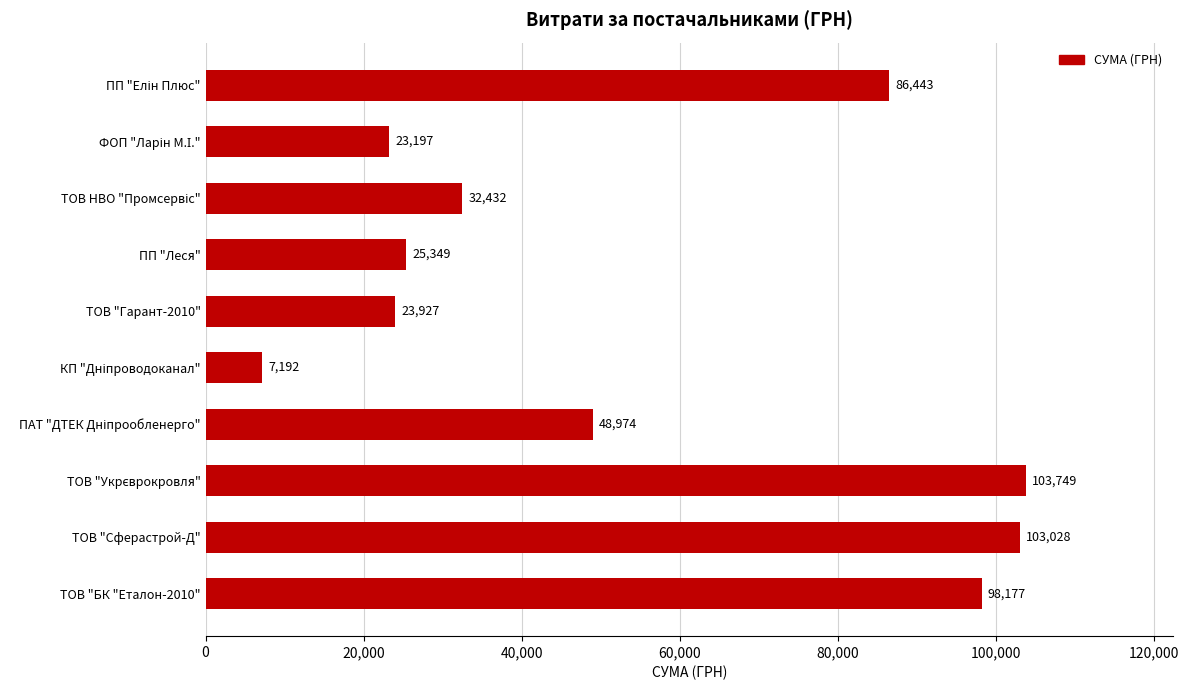

Is it true that the value at ТОВ "БК "Еталон-2010" is 98176.9?

True